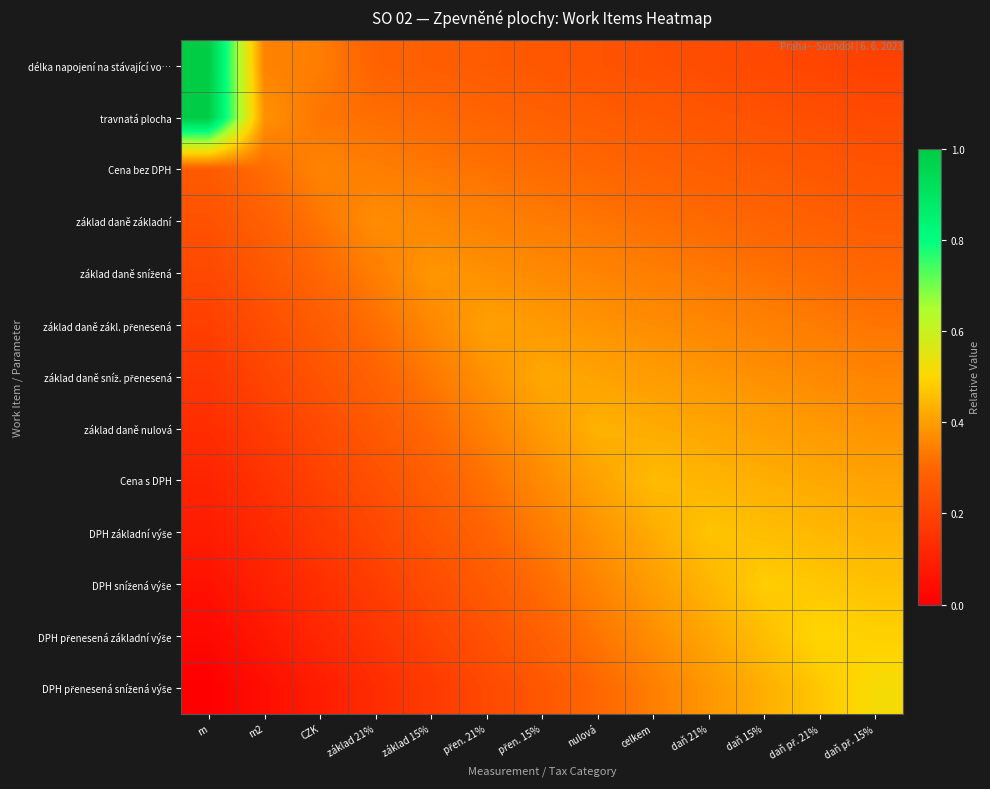

How many data points does each series have?

13